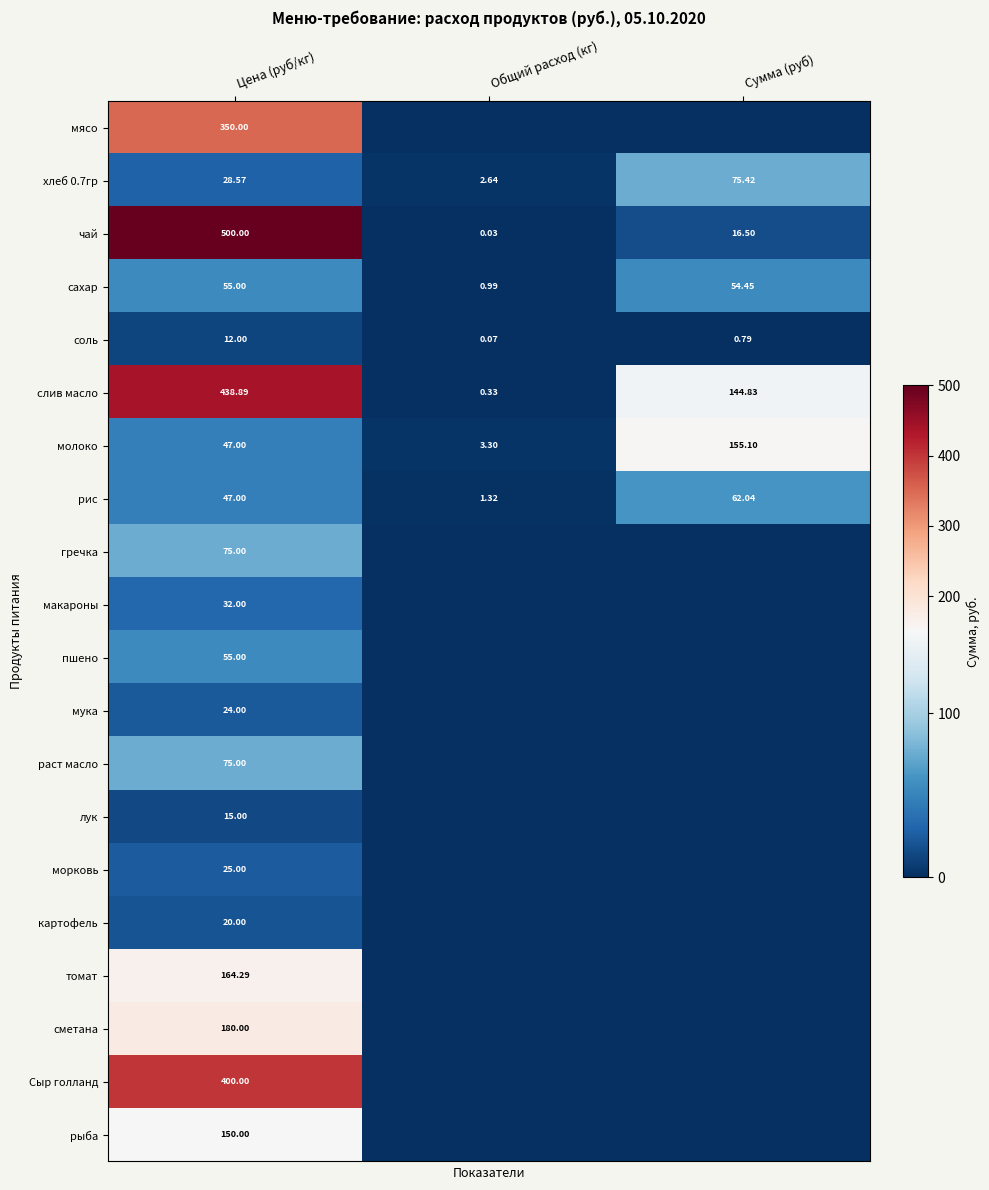

Count the number of categories in the chart.

3